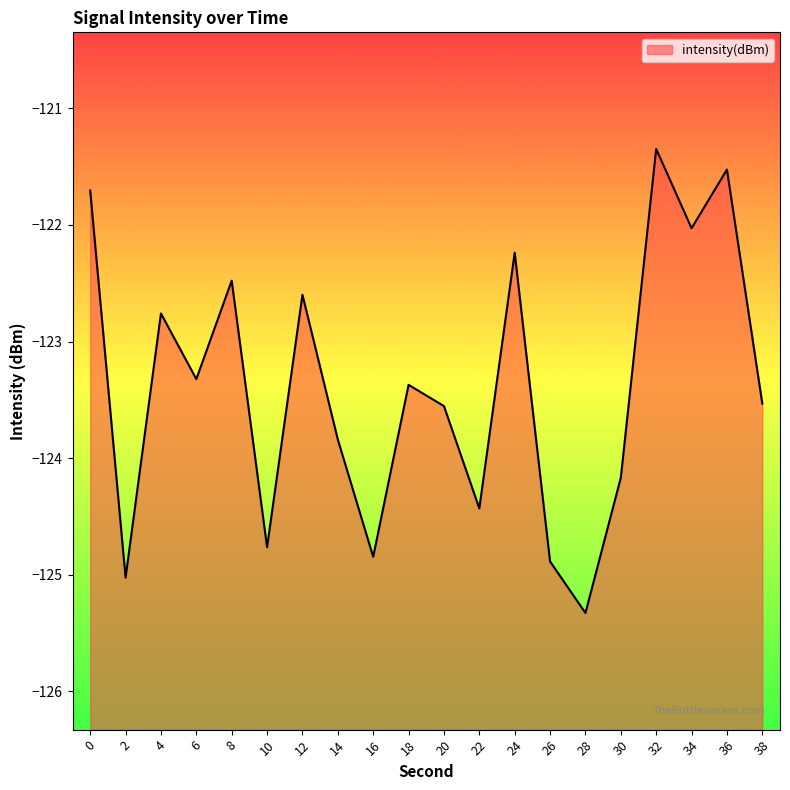

Does the chart display data point markers on the line(s)?

No